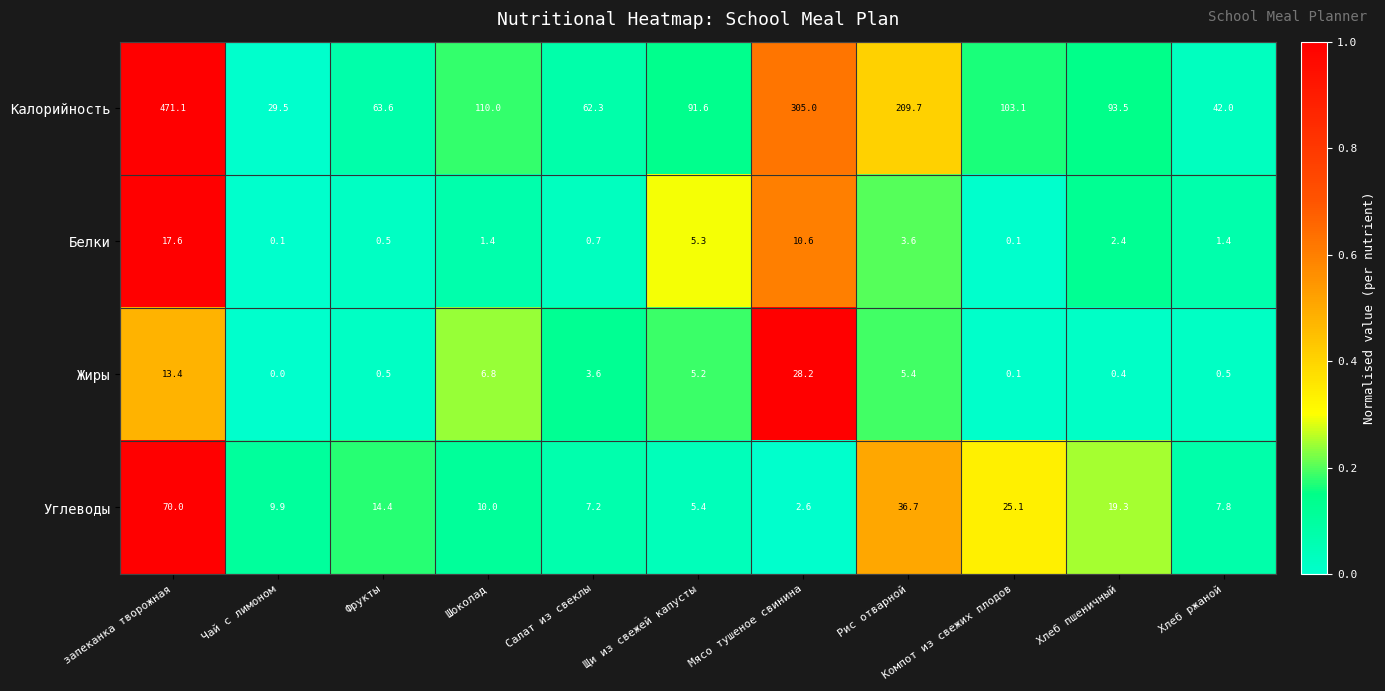

How many series are shown in this chart?

4